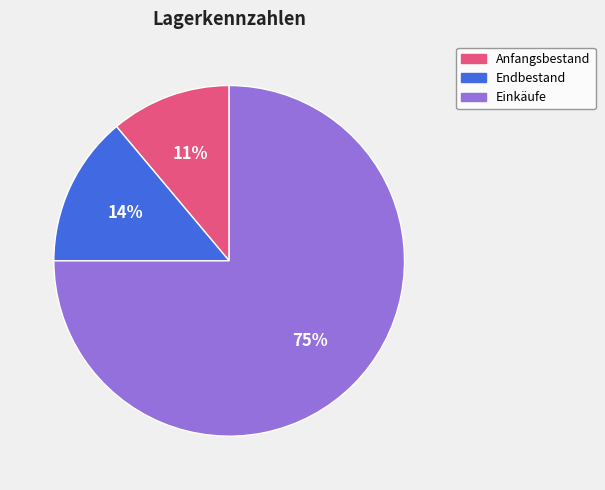

Does Endbestand account for over 50% of the chart?

No